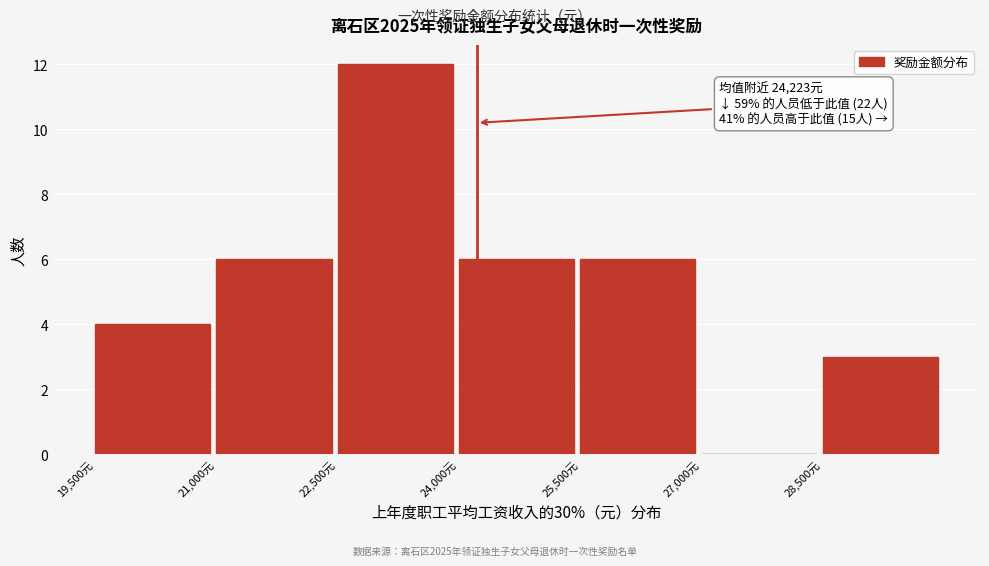

Which range on the x-axis has the tallest bar?

22500 to 24000